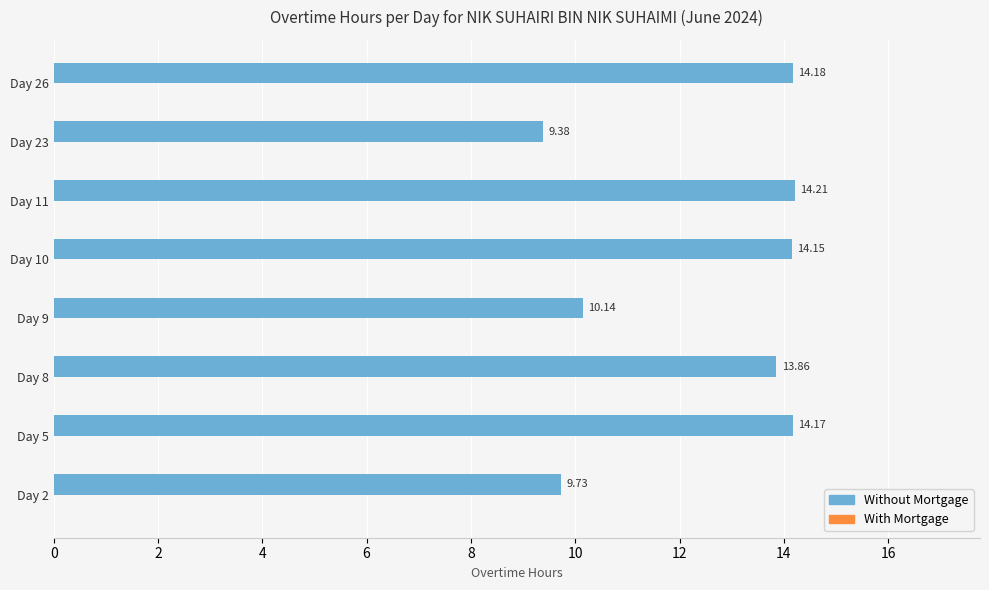

What is the maximum value shown in the chart?

14.2